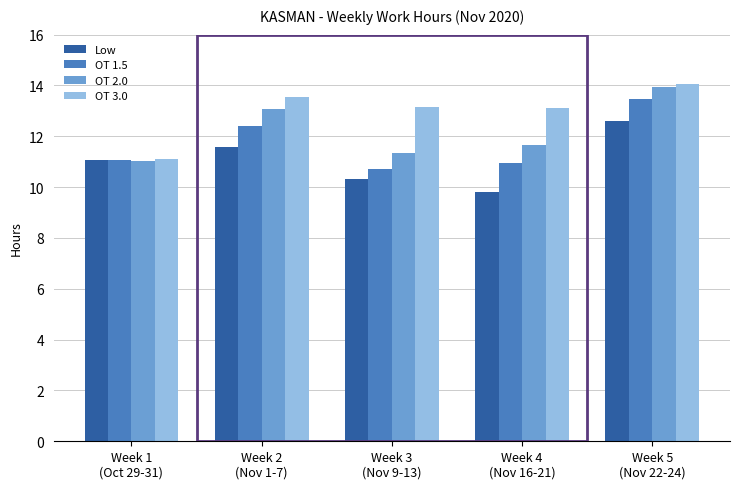

Is the value of OT 1.5 at Week 4
(Nov 16-21) greater than the value of OT 3.0 at Week 2
(Nov 1-7)?

No